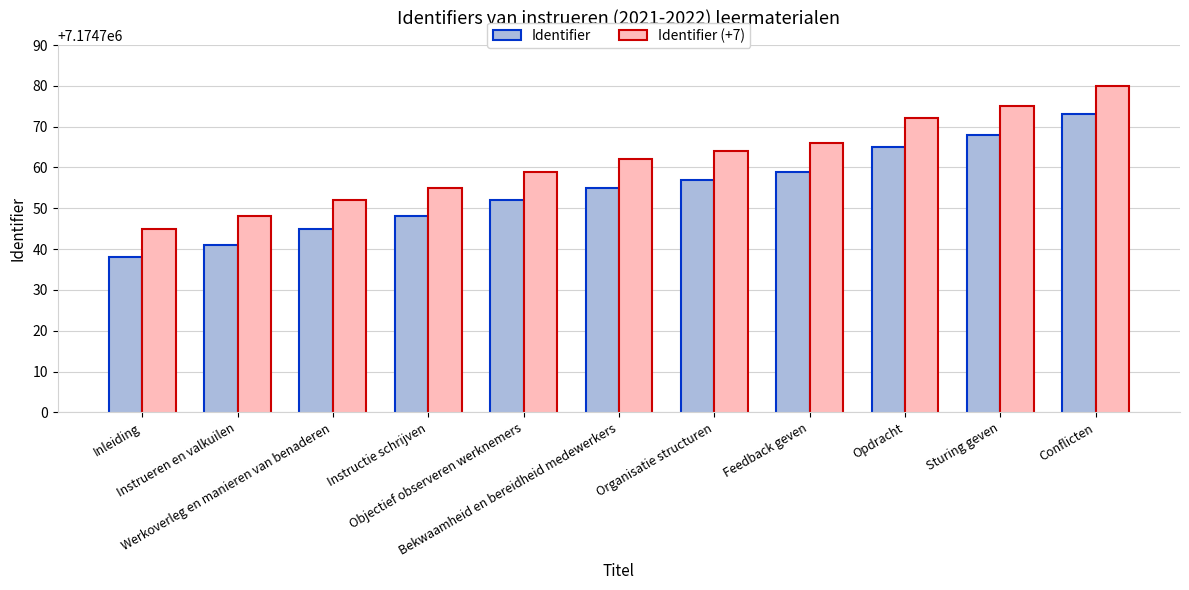

How many groups of bars are there?

11